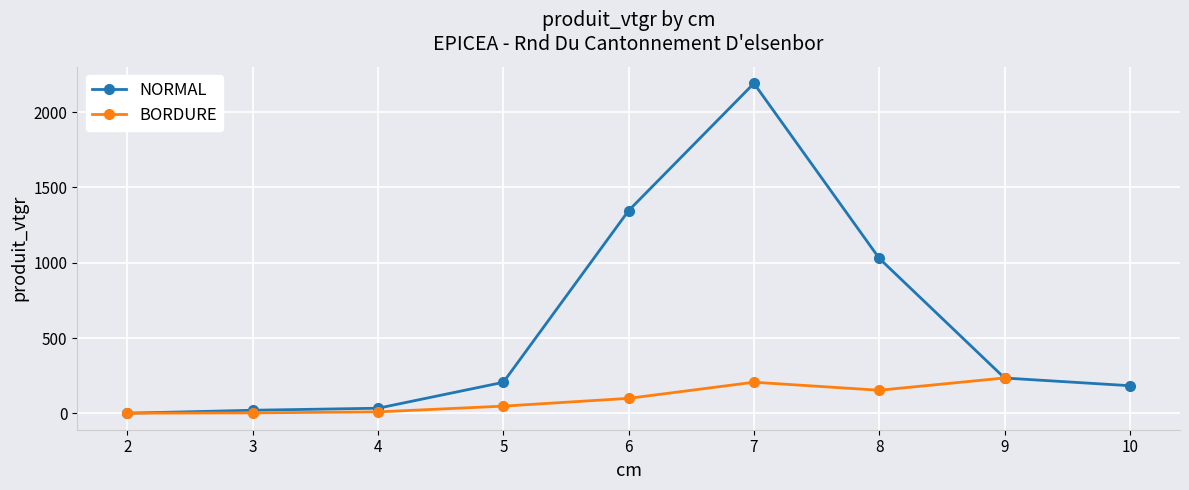

The chart shows a value of 1029.0 at 8. True or false?

True